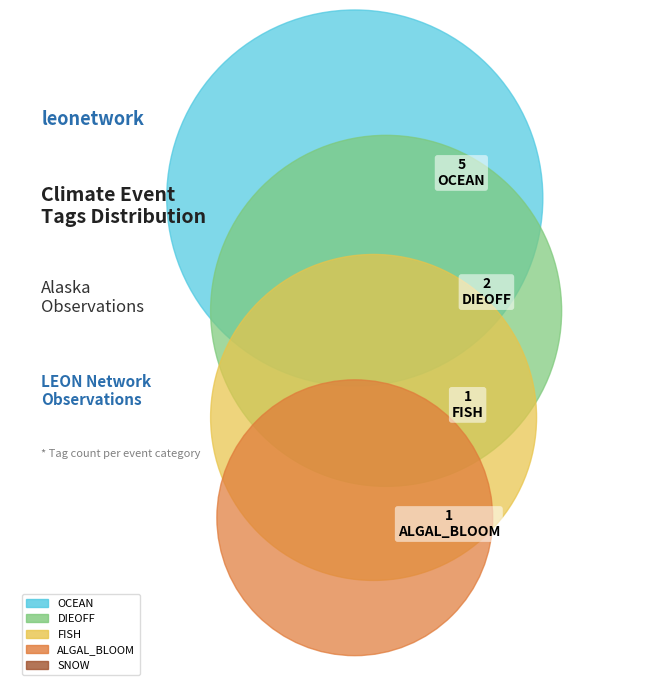

Does Heavy Sea Ice account for over 50% of the chart?

No